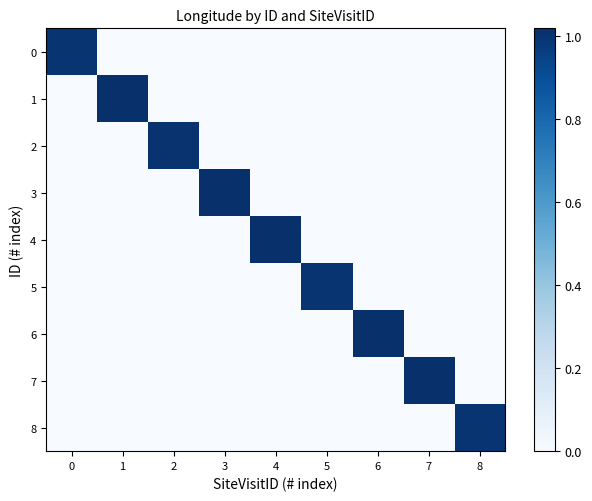

Reading left to right, transcribe all the data shown in this chart.

0: 0=1.0	1=0.0	2=0.0	3=0.0	4=0.0	5=0.0	6=0.0	7=0.0	8=0.0
1: 0=0.0	1=1.0	2=0.0	3=0.0	4=0.0	5=0.0	6=0.0	7=0.0	8=0.0
2: 0=0.0	1=0.0	2=1.0	3=0.0	4=0.0	5=0.0	6=0.0	7=0.0	8=0.0
3: 0=0.0	1=0.0	2=0.0	3=1.0	4=0.0	5=0.0	6=0.0	7=0.0	8=0.0
4: 0=0.0	1=0.0	2=0.0	3=0.0	4=1.0	5=0.0	6=0.0	7=0.0	8=0.0
5: 0=0.0	1=0.0	2=0.0	3=0.0	4=0.0	5=1.0	6=0.0	7=0.0	8=0.0
6: 0=0.0	1=0.0	2=0.0	3=0.0	4=0.0	5=0.0	6=1.0	7=0.0	8=0.0
7: 0=0.0	1=0.0	2=0.0	3=0.0	4=0.0	5=0.0	6=0.0	7=1.0	8=0.0
8: 0=0.0	1=0.0	2=0.0	3=0.0	4=0.0	5=0.0	6=0.0	7=0.0	8=1.0